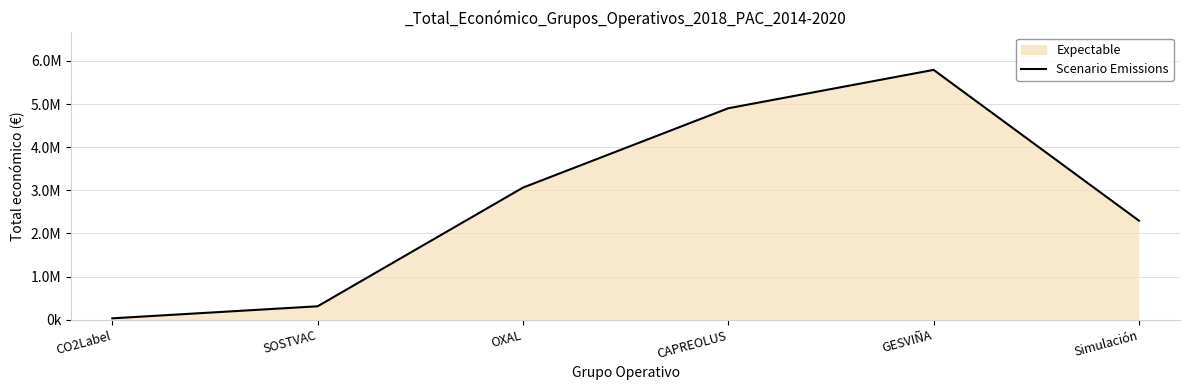

Reading left to right, list all the values displayed in this chart.

32480	311553	3062871	4902645	5792221	2296067